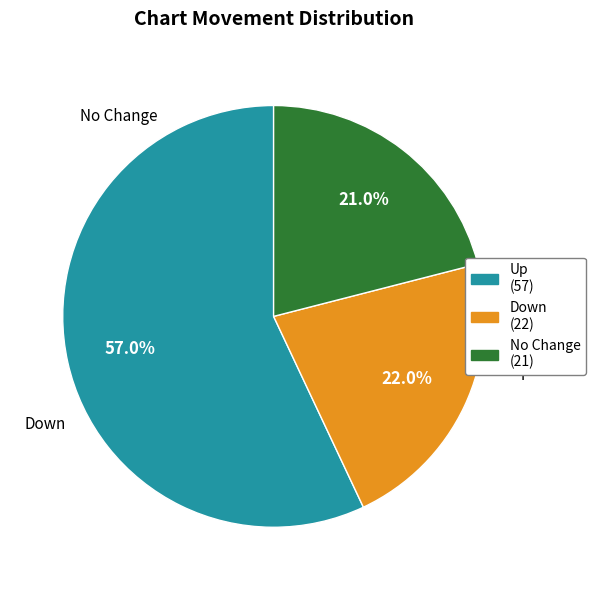

To the nearest percent, what is the difference between the largest and smallest slice percentages?

36%